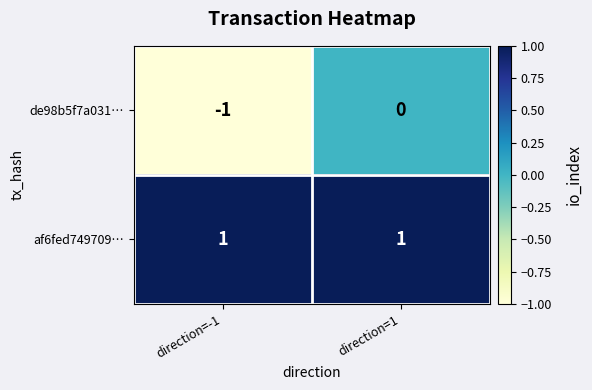

What is the difference between the highest and lowest values at direction=-1?

2